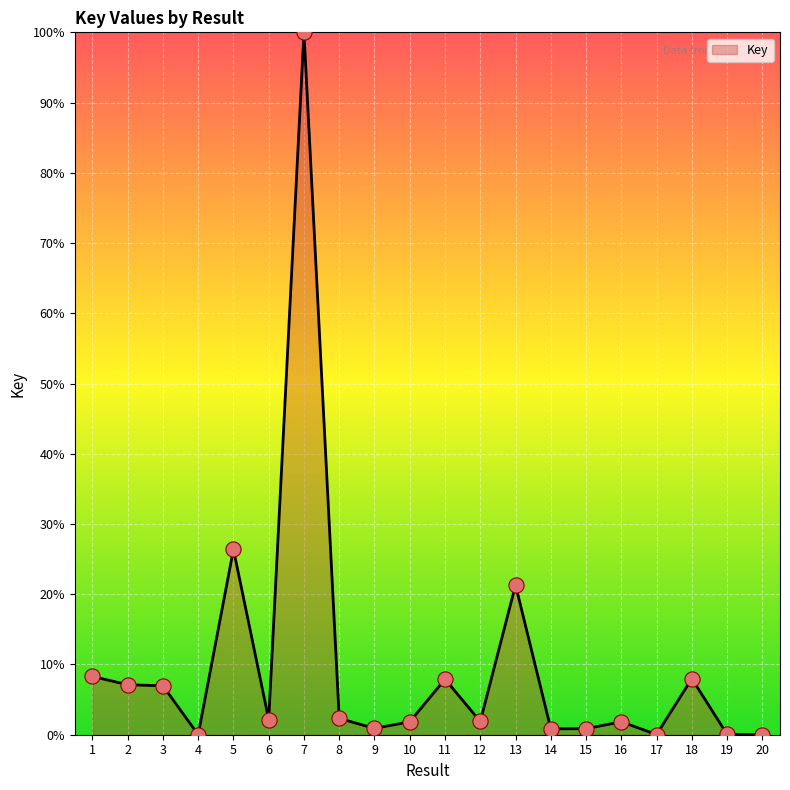

Which has a higher value, 5 or 19?

5